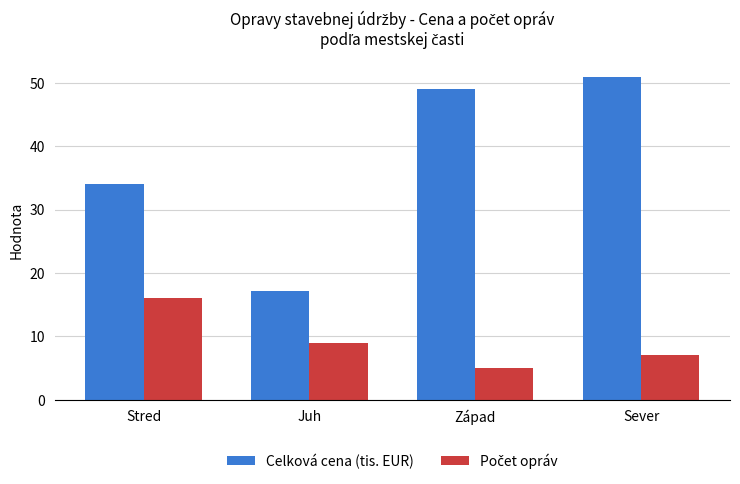

At which category is the sum across all series the highest?

Sever